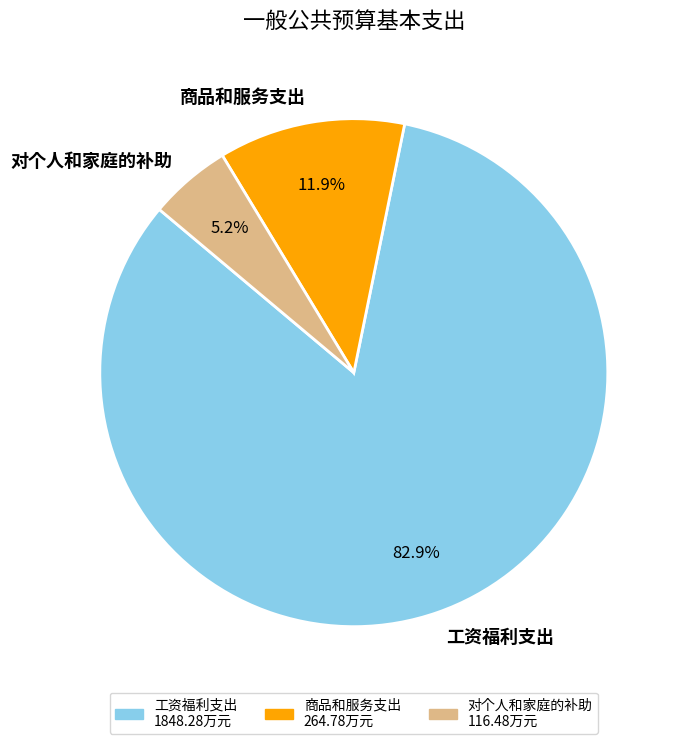

Rank the categories by value from lowest to highest.

对个人和家庭的补助, 商品和服务支出, 工资福利支出